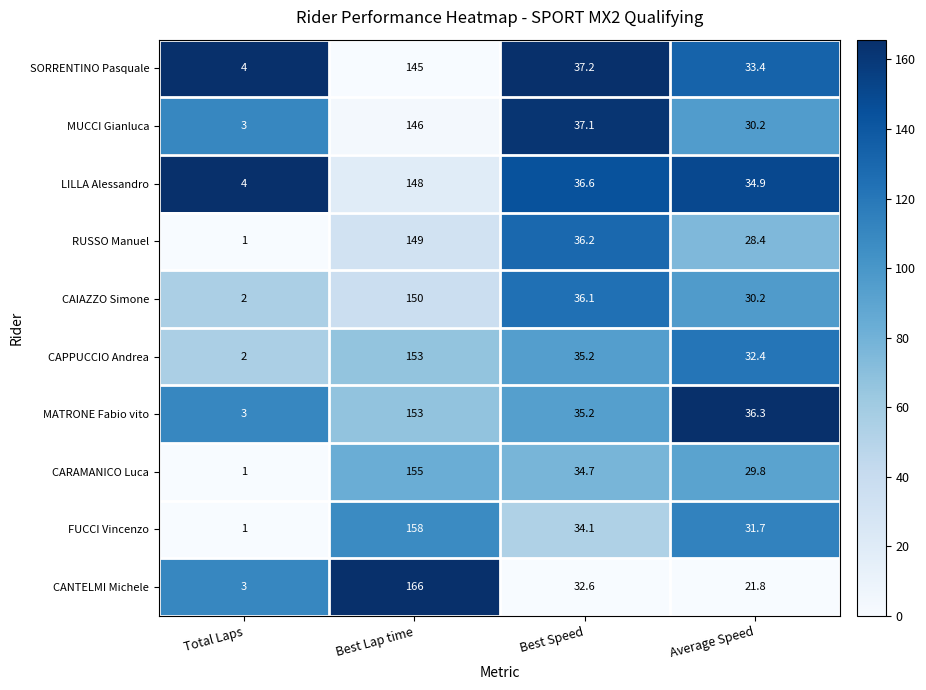

What is the sum of all LILLA Alessandro values?

223.5